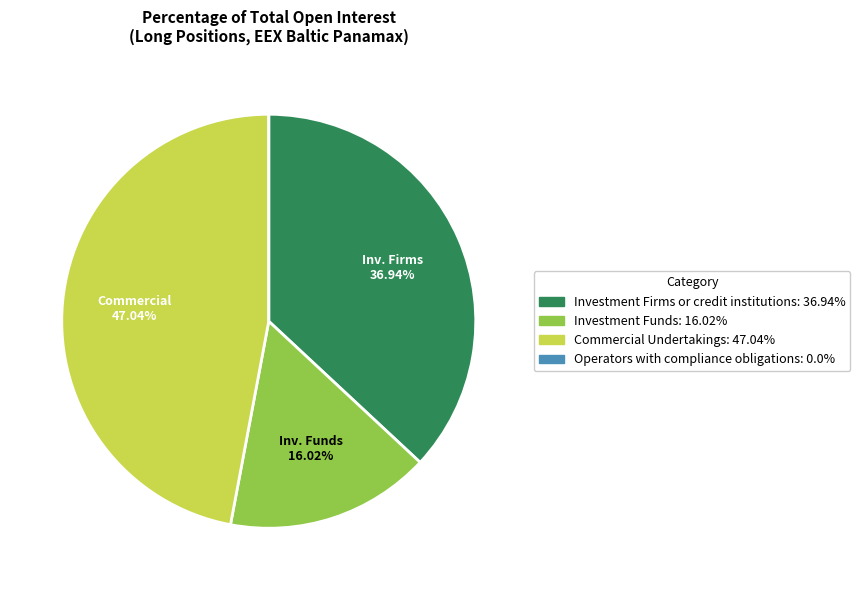

Which slice is the largest?

Commercial Undertakings